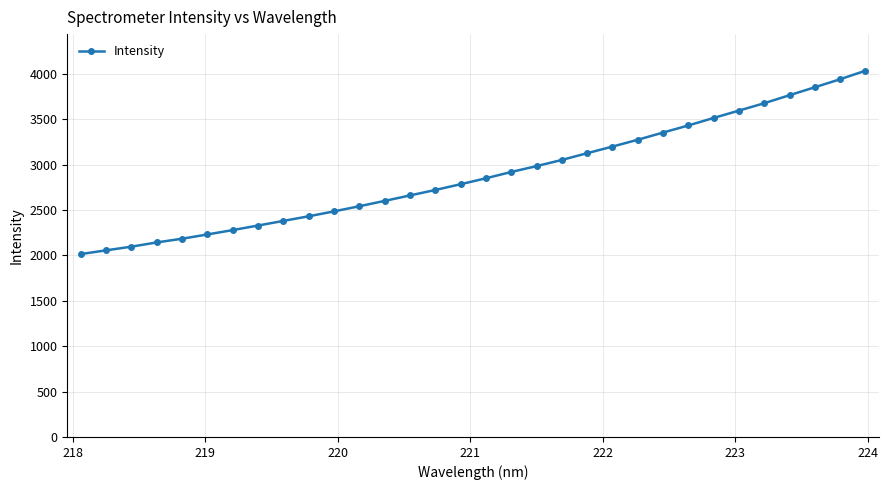

What is the difference between the maximum and minimum values?

2019.1